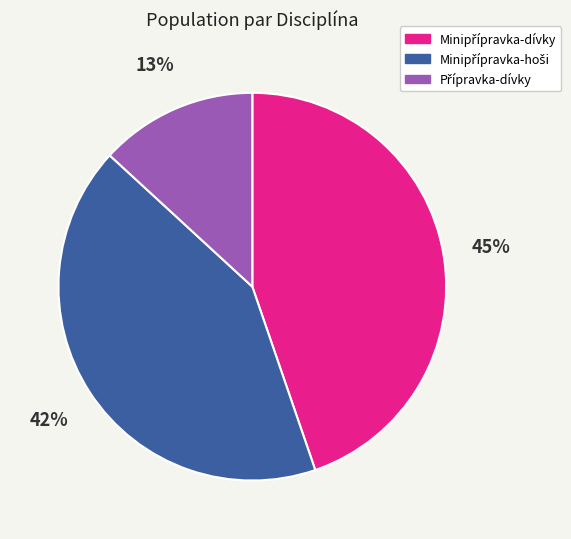

Is there any slice that represents more than half of the pie?

No